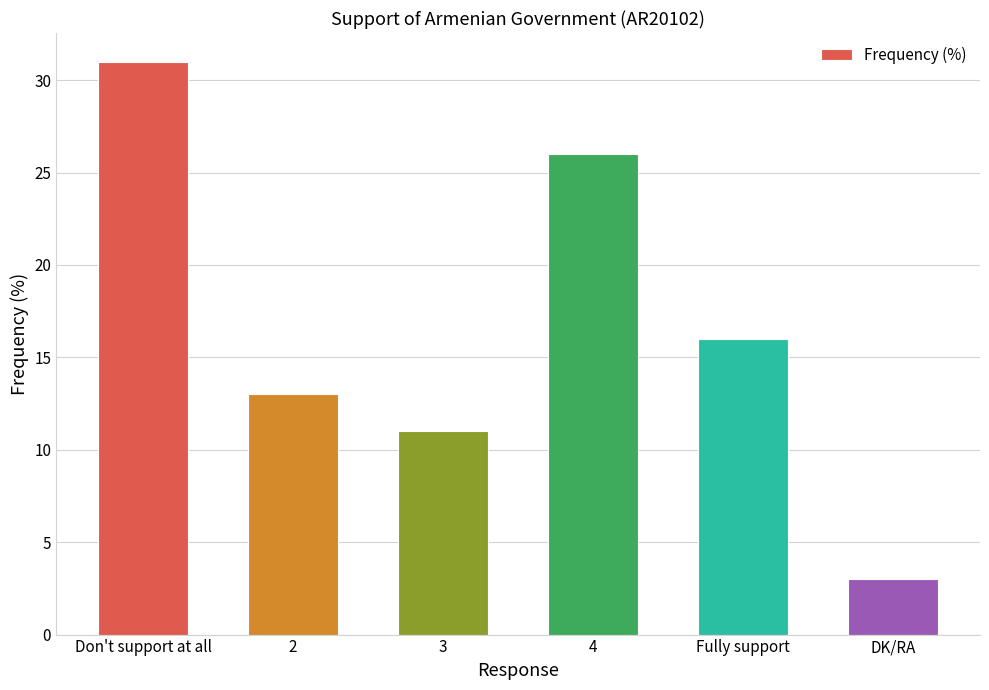

True or false: the data shows 26 at 4.

True